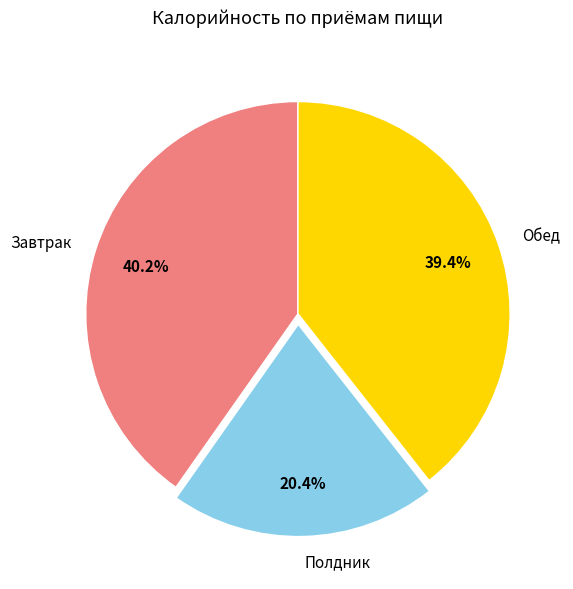

Approximately how many times larger is the value at Обед compared to Полдник?

1.9